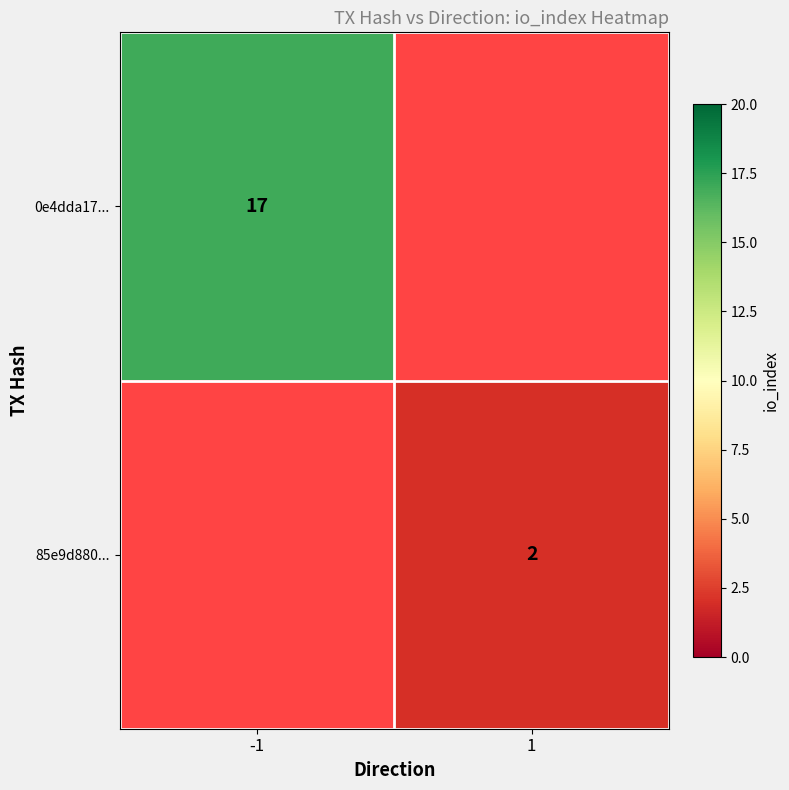

True or false: 85e9d880... has a value of 2 at 1.

True